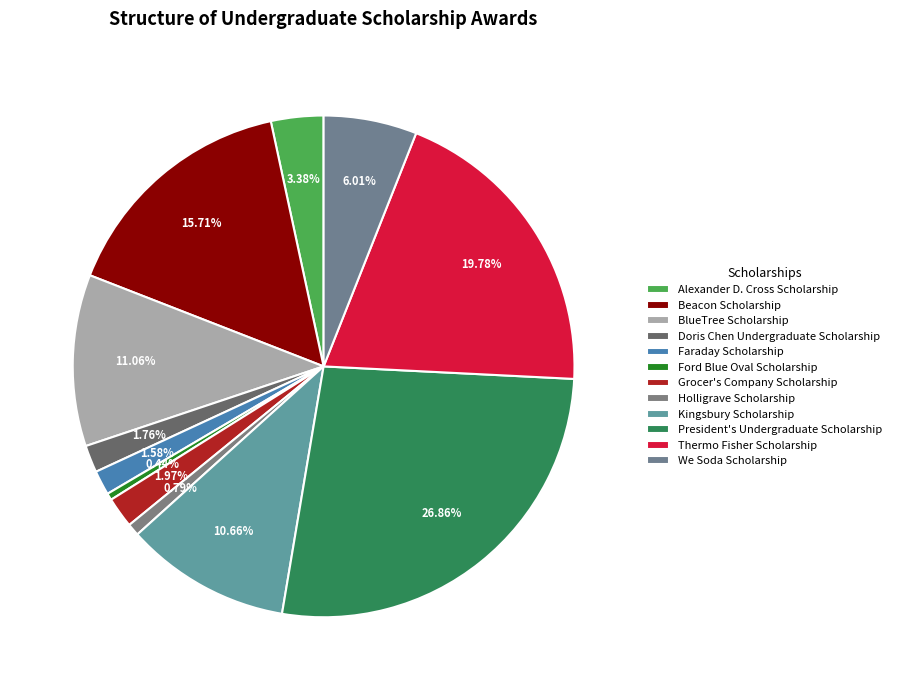

Rank the categories by value from highest to lowest.

President's Undergraduate Scholarship, Thermo Fisher Scholarship, Beacon Scholarship, BlueTree Scholarship, Kingsbury Scholarship, We Soda Scholarship, Alexander D. Cross Scholarship, Grocer's Company Scholarship, Doris Chen Undergraduate Scholarship, Faraday Scholarship, Holligrave Scholarship, Ford Blue Oval Scholarship